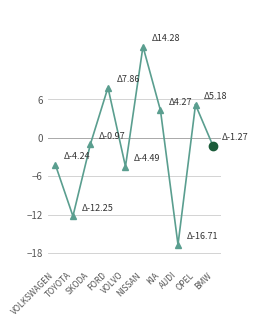

How many series are shown in this chart?

1